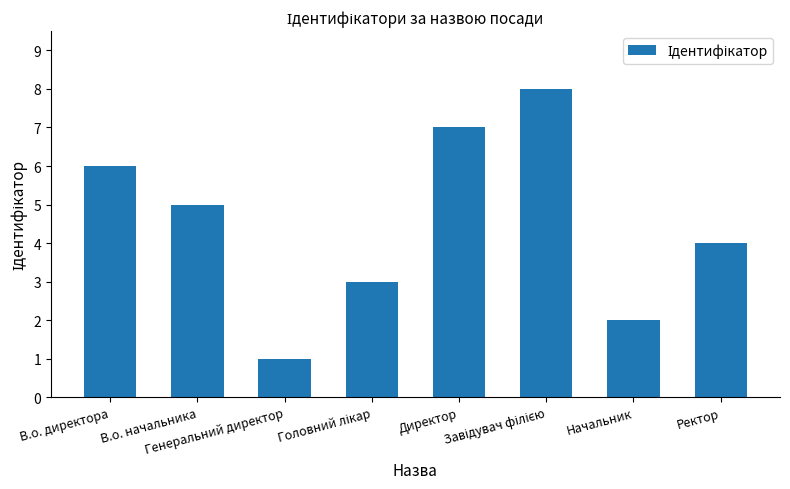

What is the sum of all values?

36